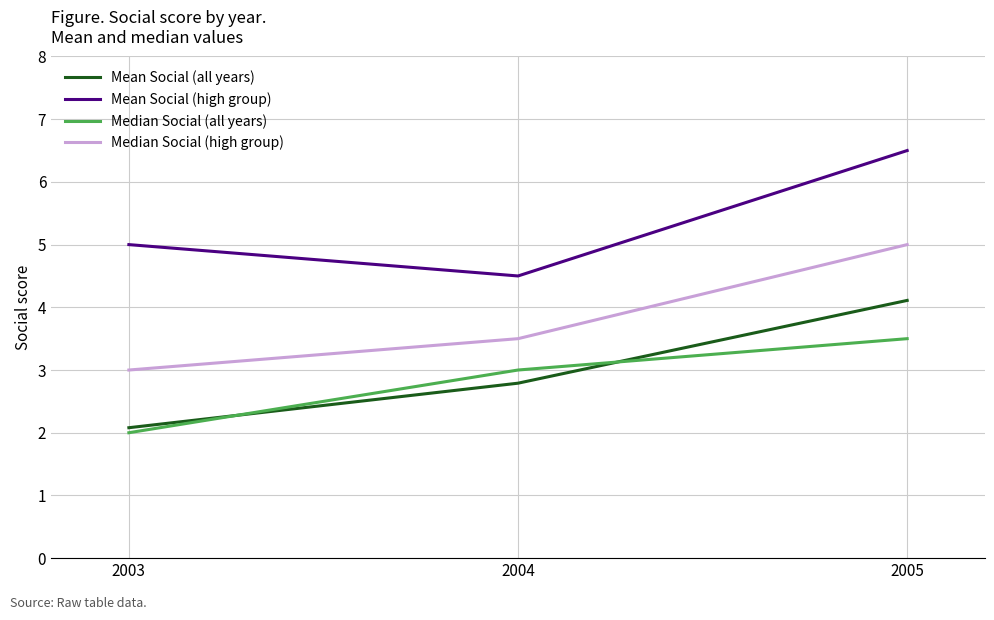

What is the difference between the Mean Social (all years) values at 2004 and 2005?

1.3